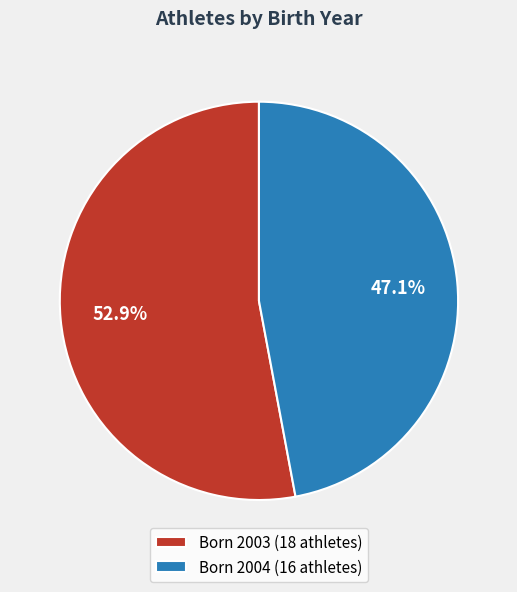

What is the majority slice?

Born 2003 (18 athletes)